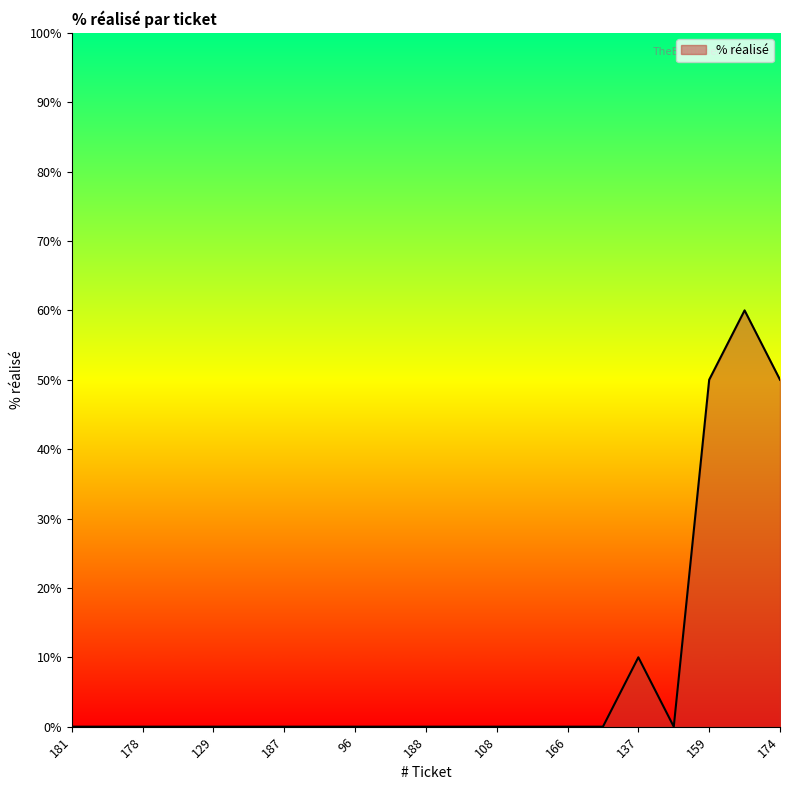

What is the maximum value shown in the chart?

60